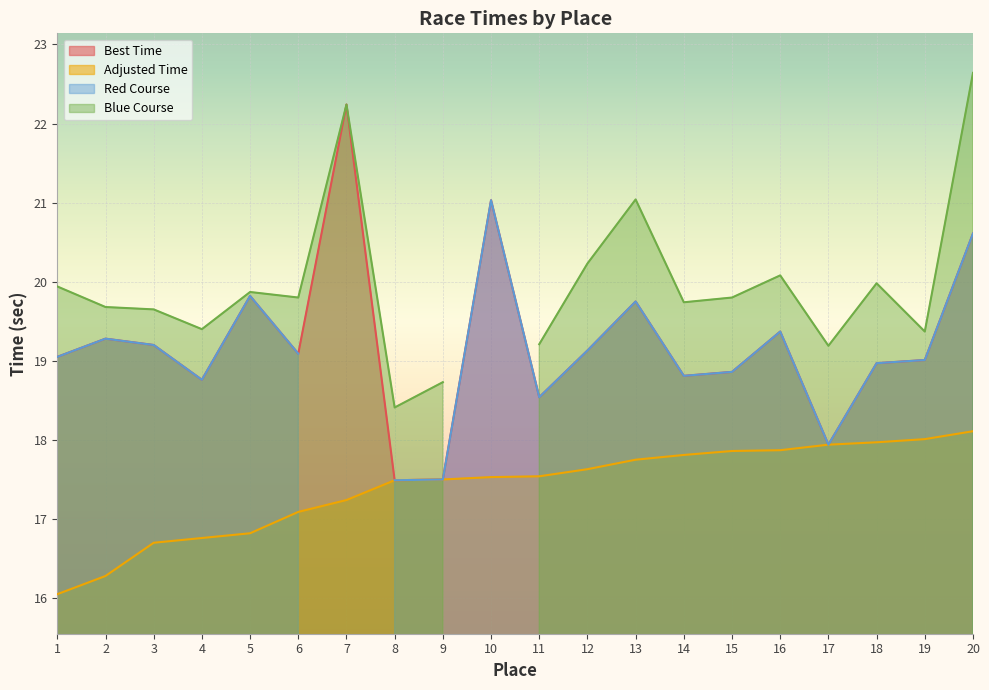

Rank the categories by Adjusted Time value from highest to lowest.

20, 19, 18, 17, 16, 15, 14, 13, 12, 11, 10, 9, 8, 7, 6, 5, 4, 3, 2, 1